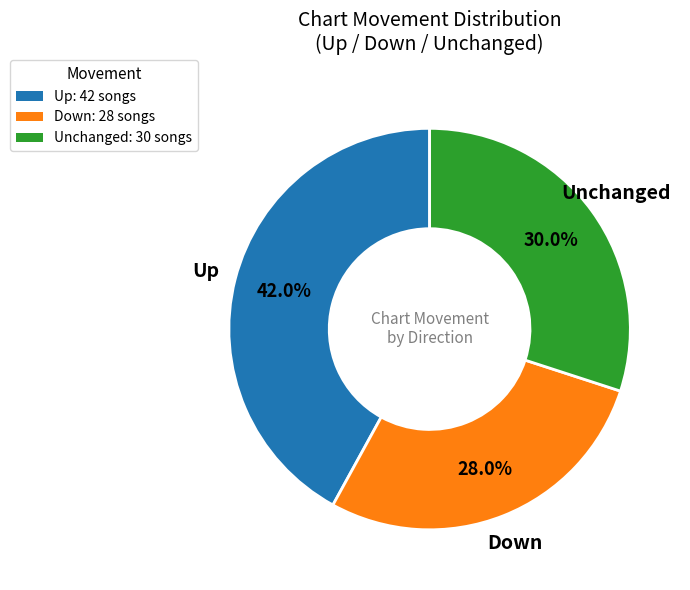

Rank the categories by value from highest to lowest.

Up: 42 songs, Unchanged: 30 songs, Down: 28 songs